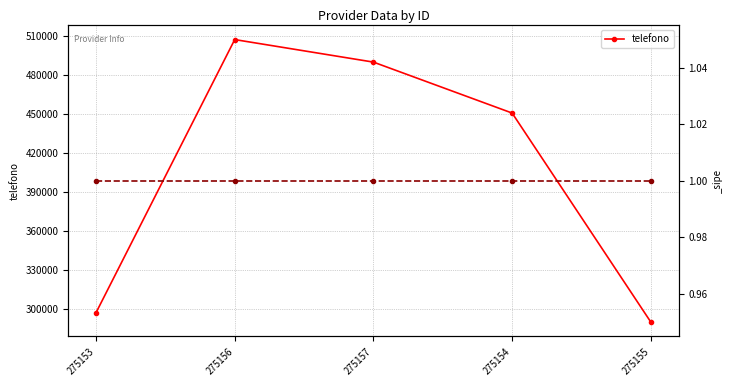

What value does the data have at 275157, to the nearest 50?

490200